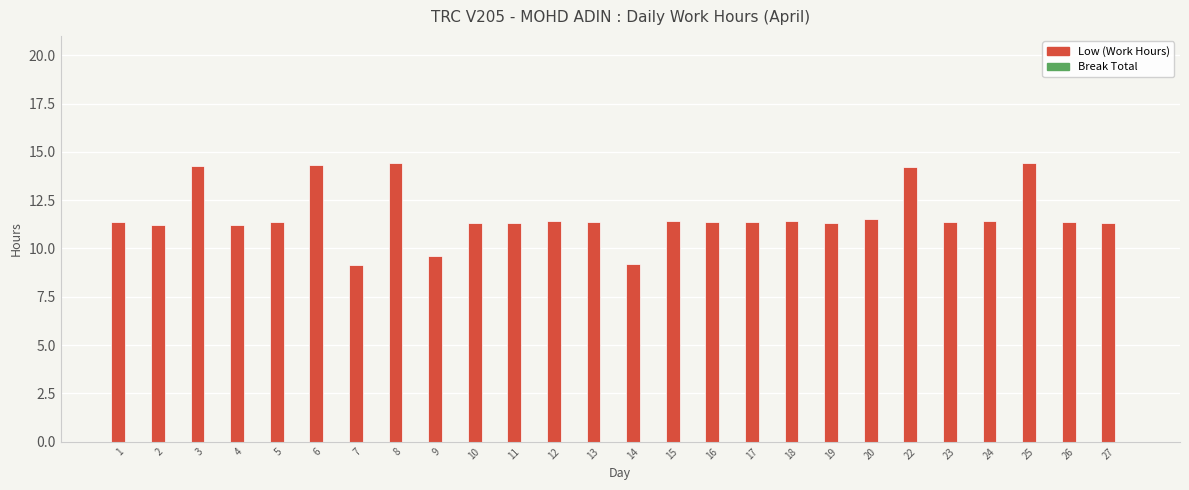

What is the difference between the second highest and minimum values?

5.3